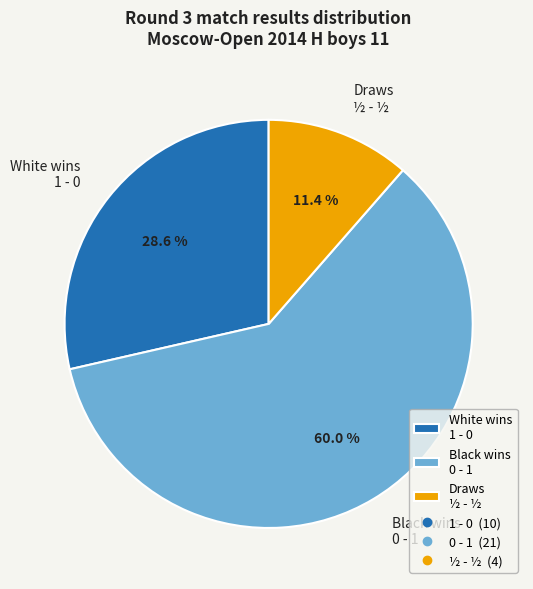

Which category has the smallest portion of the pie?

Draws ½ - ½